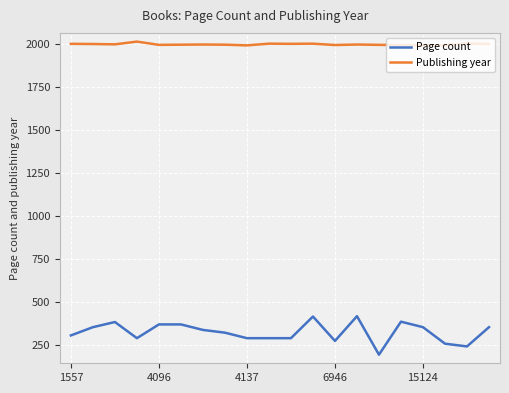

How many lines are shown in the chart?

2